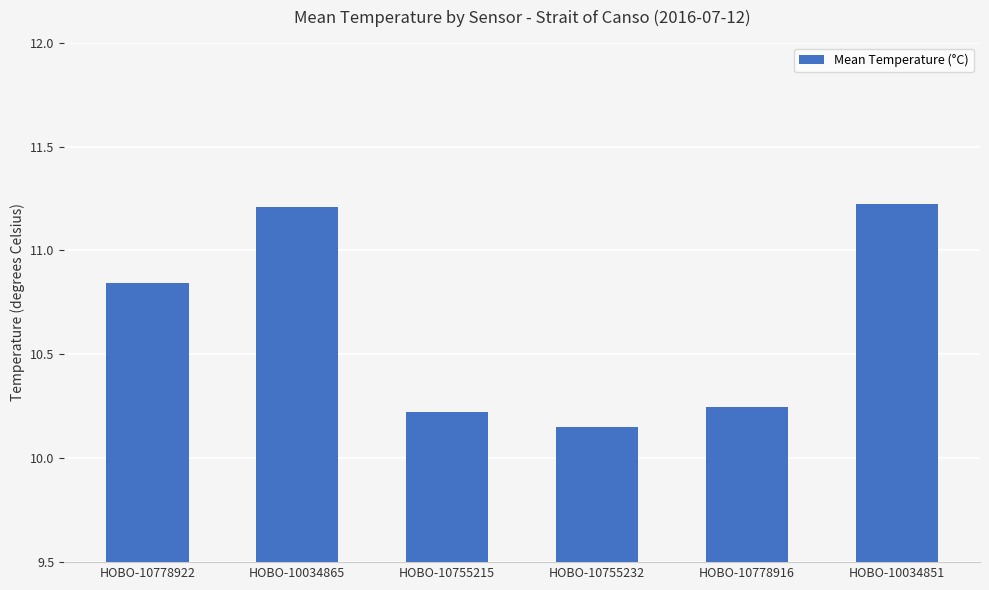

Which has a higher value, HOBO-10034851 or HOBO-10755215?

HOBO-10034851